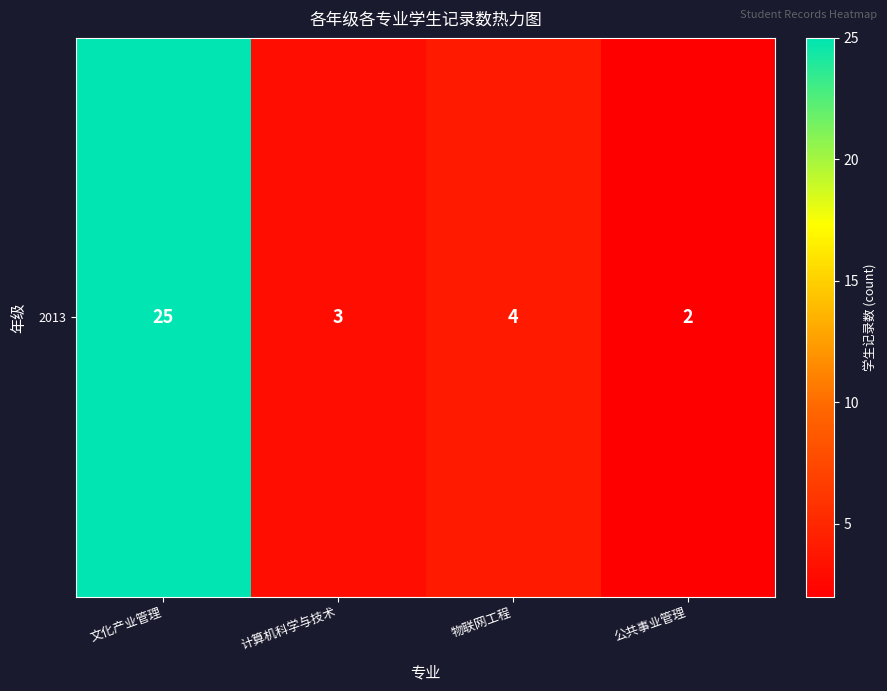

True or false: the data shows 3 at 计算机科学与技术.

True